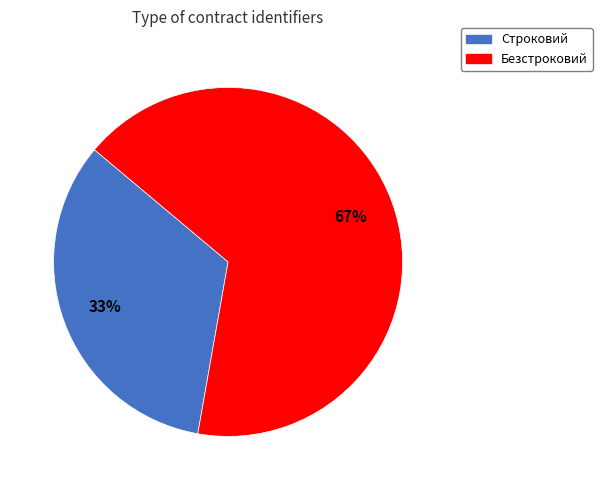

Combined, do Строковий and Безстроковий account for over 50%?

Yes